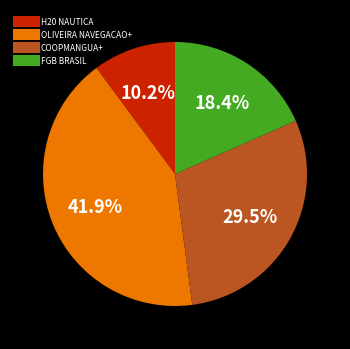

Does any single category account for the majority?

No